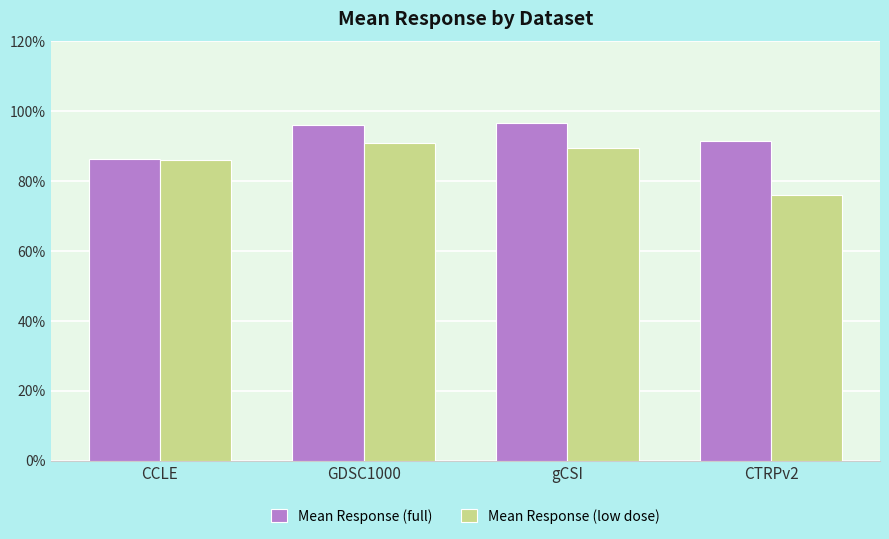

Reading left to right, what are all the values shown in this chart?

Mean Response (full): 86.5	96.0	96.5	91.4
Mean Response (low dose): 86.0	91.0	89.5	76.0